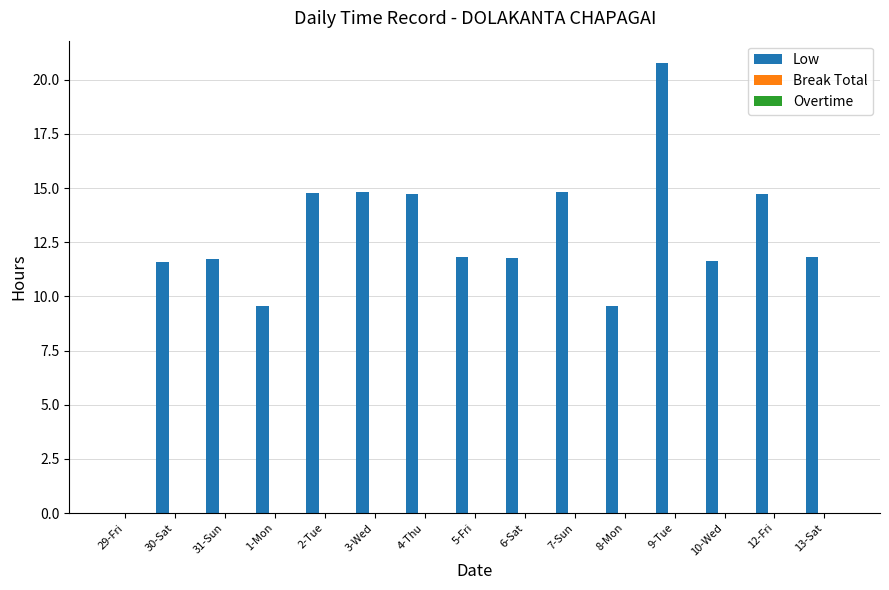

Which has a higher value, 9-Tue or 4-Thu?

9-Tue